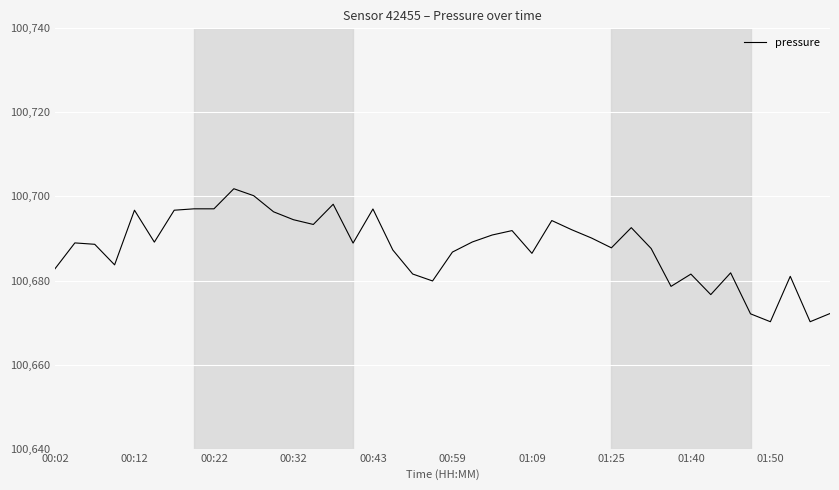

What is the smallest value displayed?

100670.2